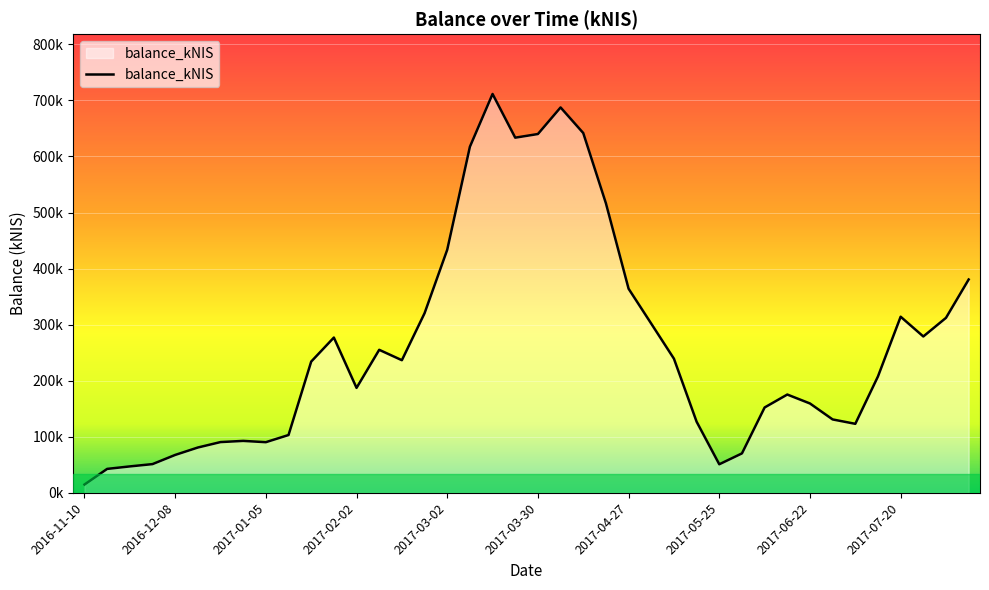

Rank the categories by value from lowest to highest.

2016-11-10, 2016-11-17, 2016-11-24, 2017-05-25, 2016-12-01, 2016-12-08, 2017-06-01, 2016-12-15, 2017-01-05, 2016-12-22, 2016-12-29, 2017-01-12, 2017-07-06, 2017-05-18, 2017-06-29, 2017-06-08, 2017-06-22, 2017-06-15, 2017-02-02, 2017-07-13, 2017-01-19, 2017-02-16, 2017-05-11, 2017-02-09, 2017-01-26, 2017-07-27, 2017-05-04, 2017-08-03, 2017-07-20, 2017-02-23, 2017-04-27, 2017-08-10, 2017-03-02, 2017-04-20, 2017-03-09, 2017-03-23, 2017-03-30, 2017-04-13, 2017-04-06, 2017-03-16